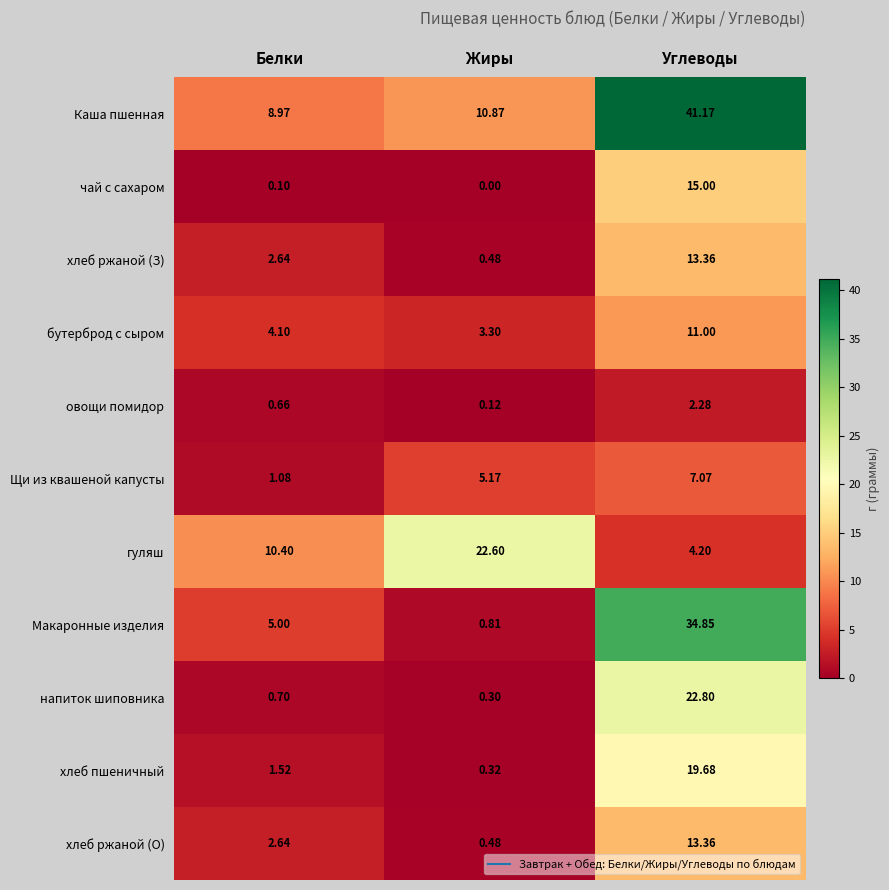

Which series changed the most between Жиры and Углеводы?

Макаронные изделия